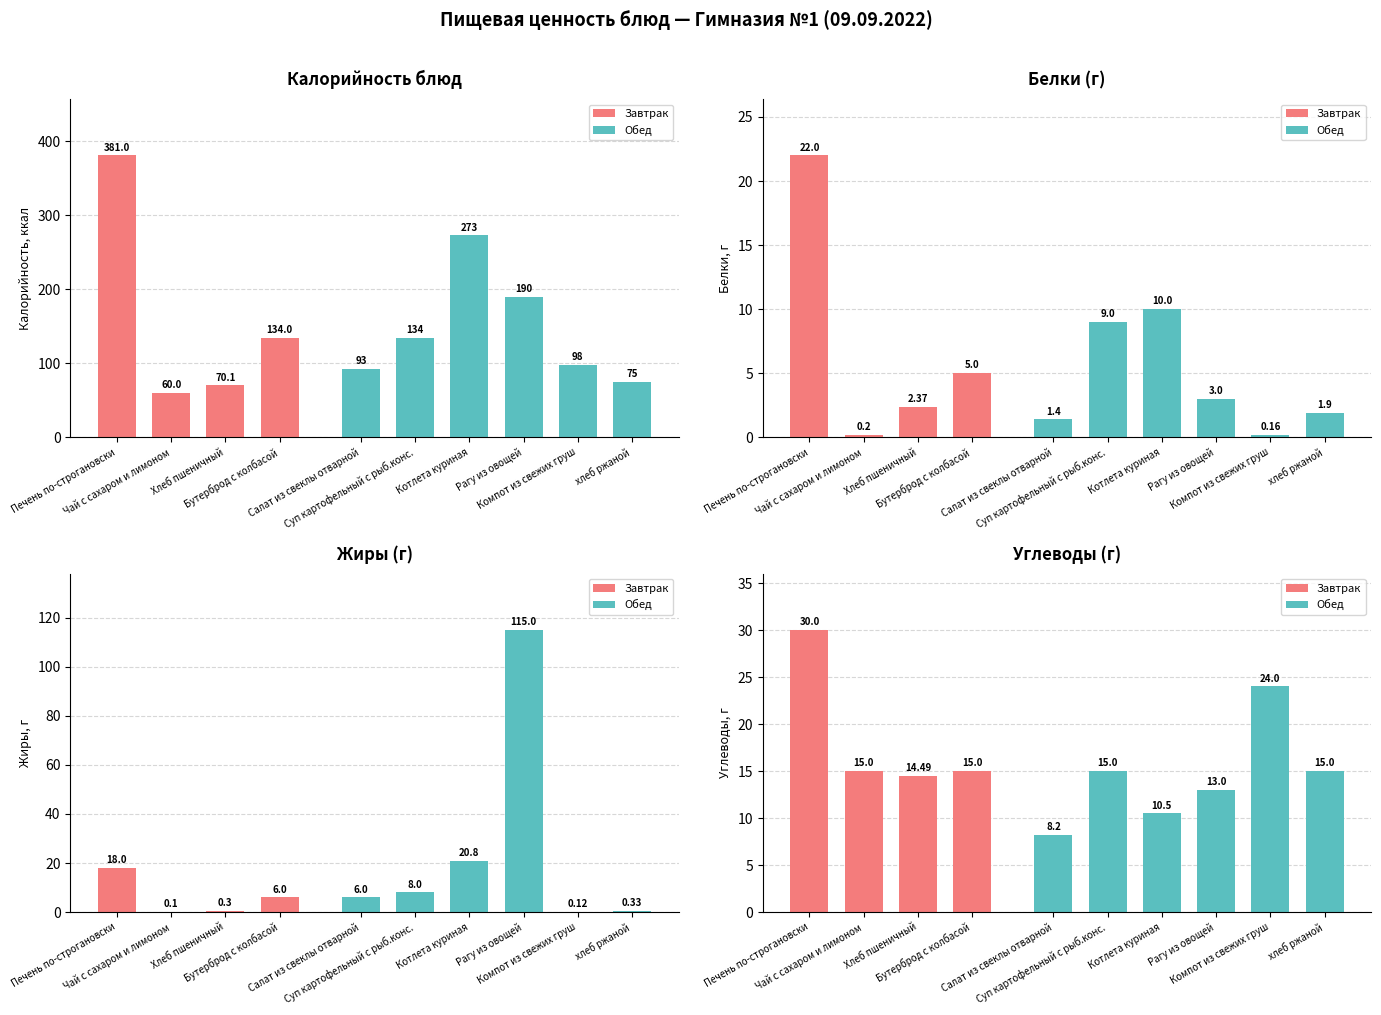

Which category has the lowest value in the Жиры series?

Чай с сахаром и лимоном